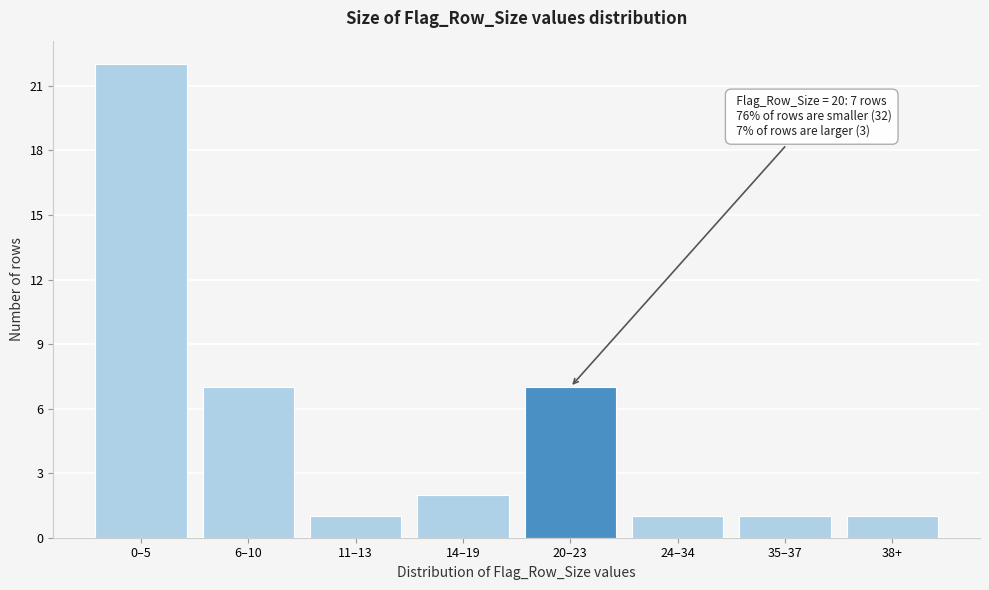

Reading left to right, list all the values displayed in this chart.

22	7	1	2	7	1	1	1